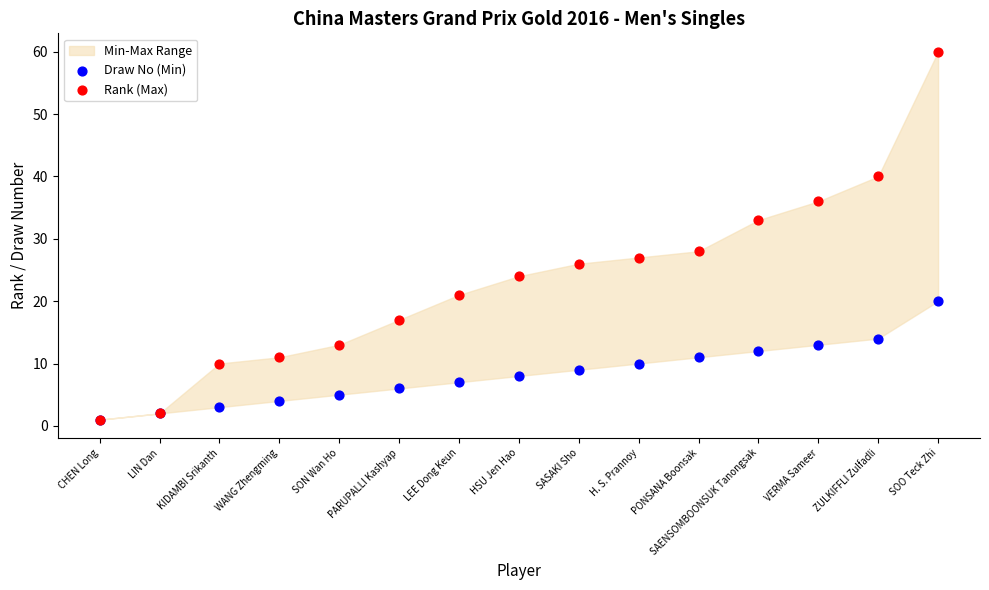

Across all series, what Y value is closest to 30?

28